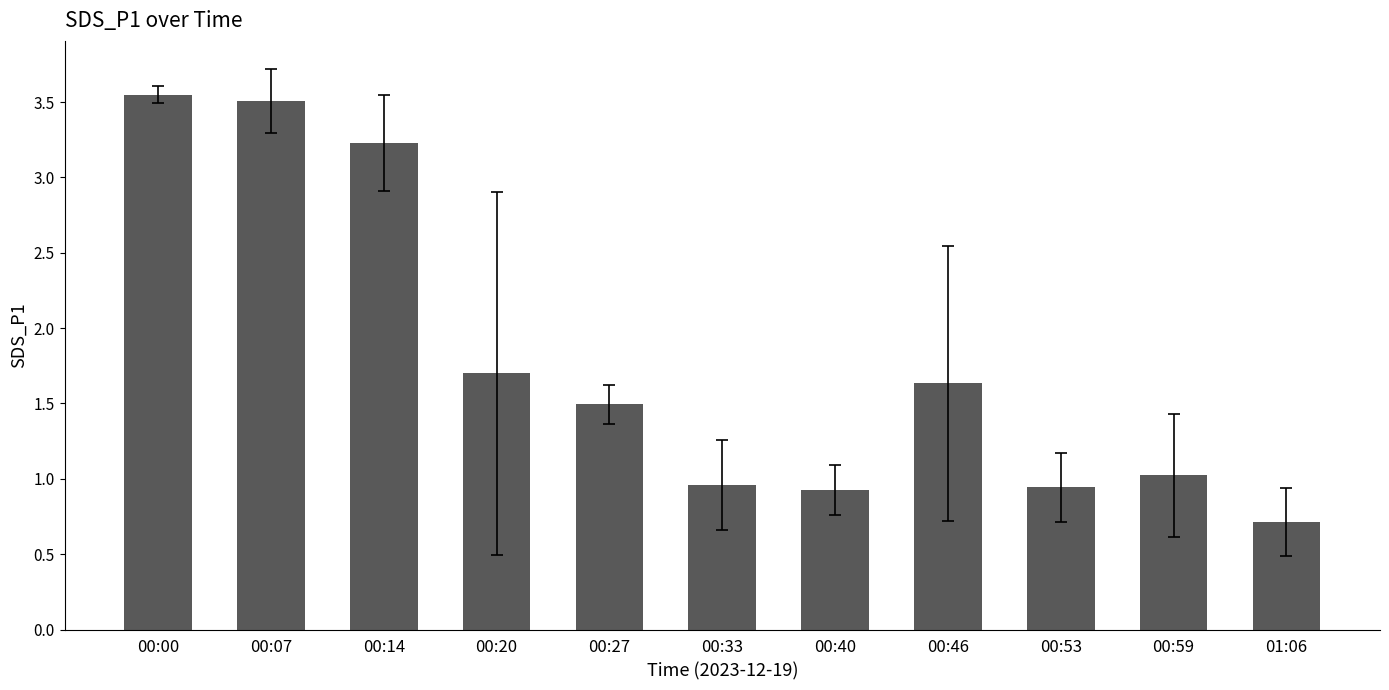

Are the bars grouped side by side (vs. stacked)?

No